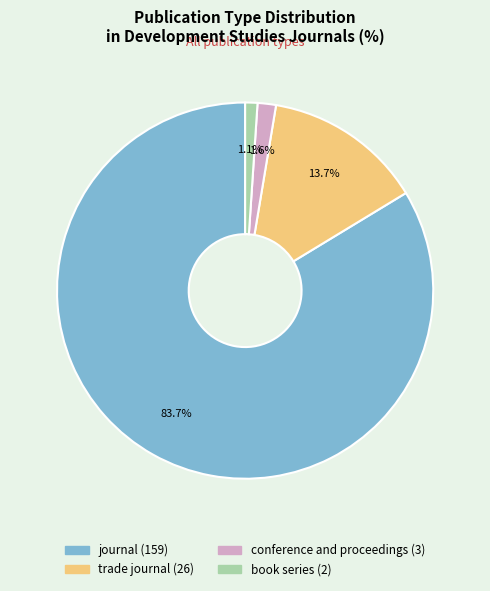

To the nearest percent, what portion does book series represent?

1%